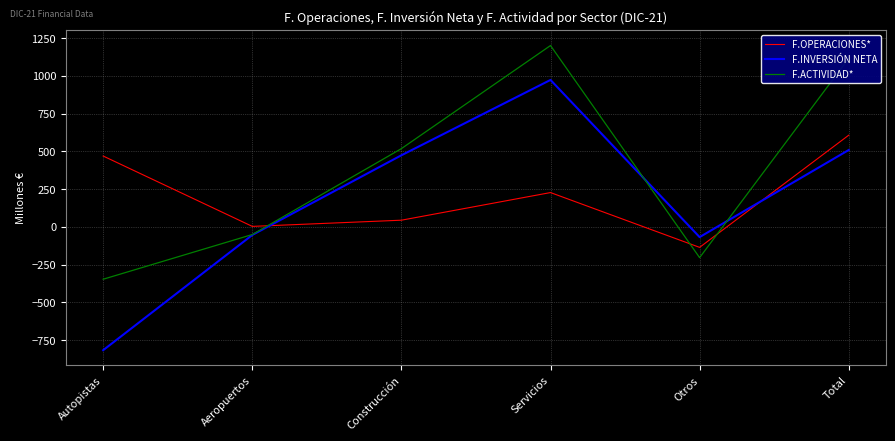

Which series ends up on top after the final intersection of F.INVERSIÓN NETA and F.OPERACIONES*?

F.OPERACIONES*